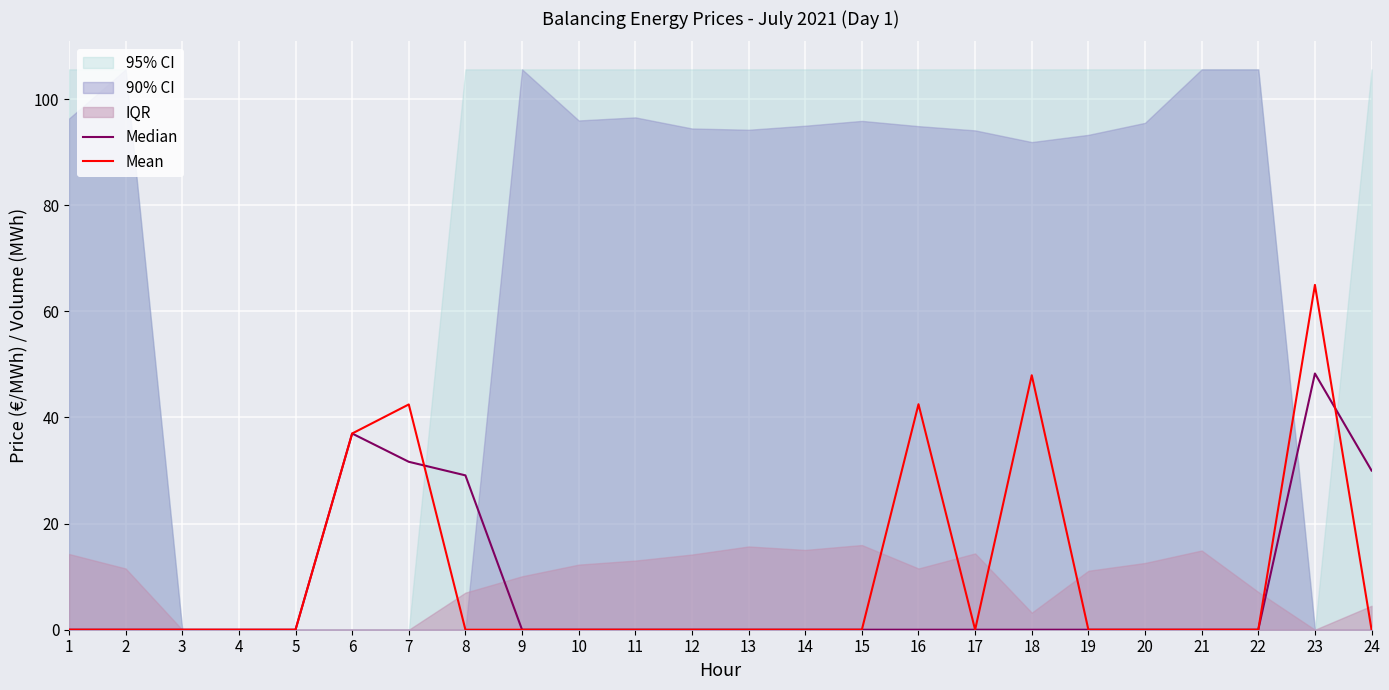

What is the average value of the Mean series?

9.8